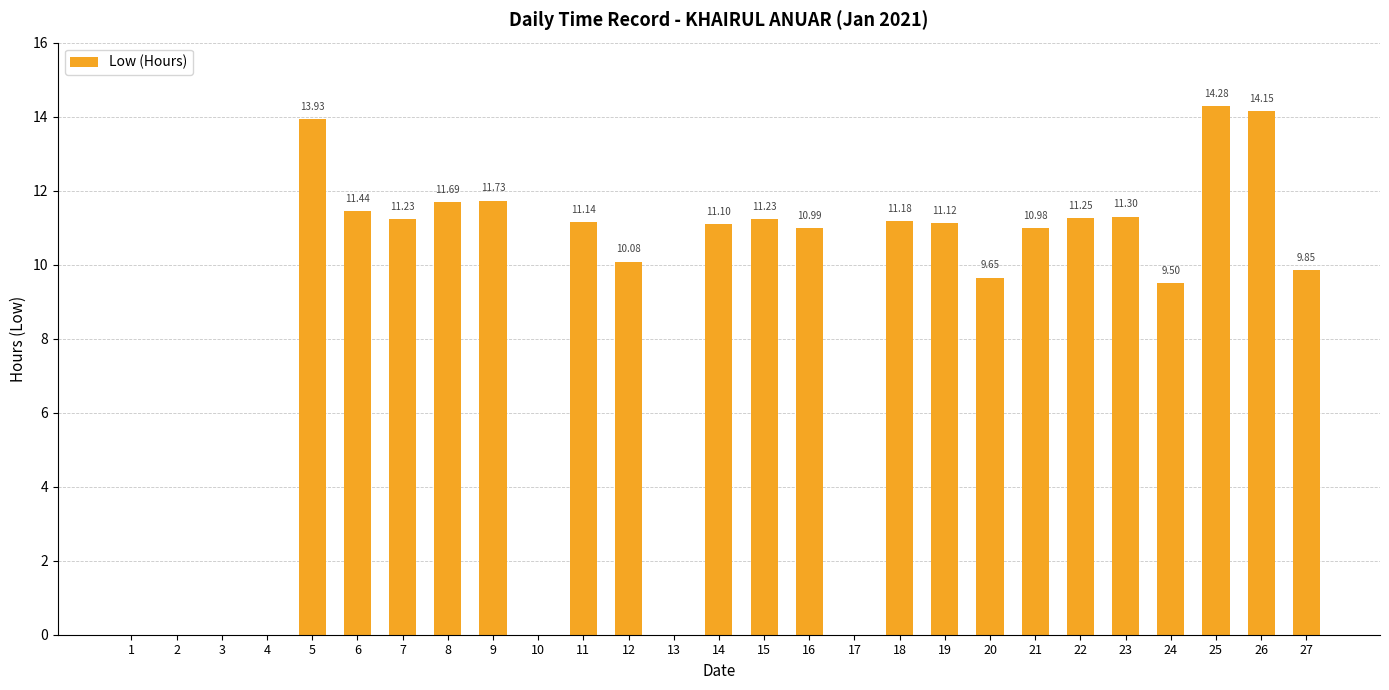

Between 21 and 25, which is larger?

25